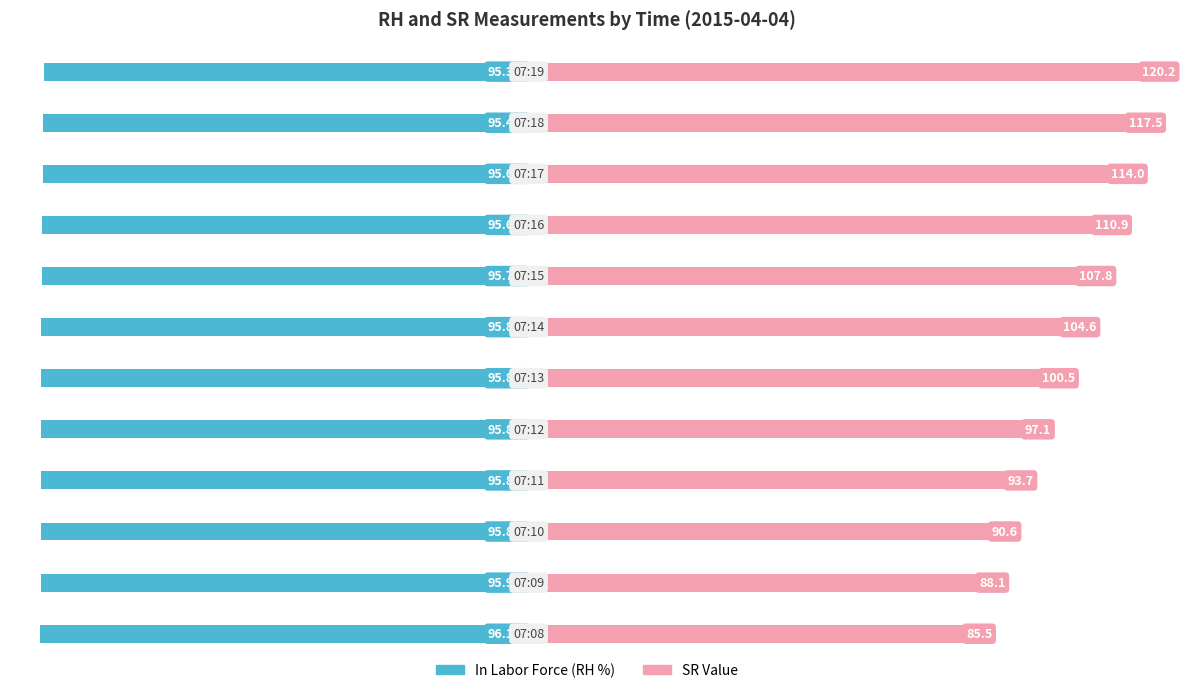

Reading left to right, what are all the values shown in this chart?

In Labor Force: -96.1	-95.9	-95.8	-95.8	-95.8	-95.8	-95.8	-95.7	-95.6	-95.6	-95.4	-95.3
Unemployed: 85.5	88.1	90.6	93.7	97.1	100.5	104.6	107.8	110.9	114.0	117.5	120.2